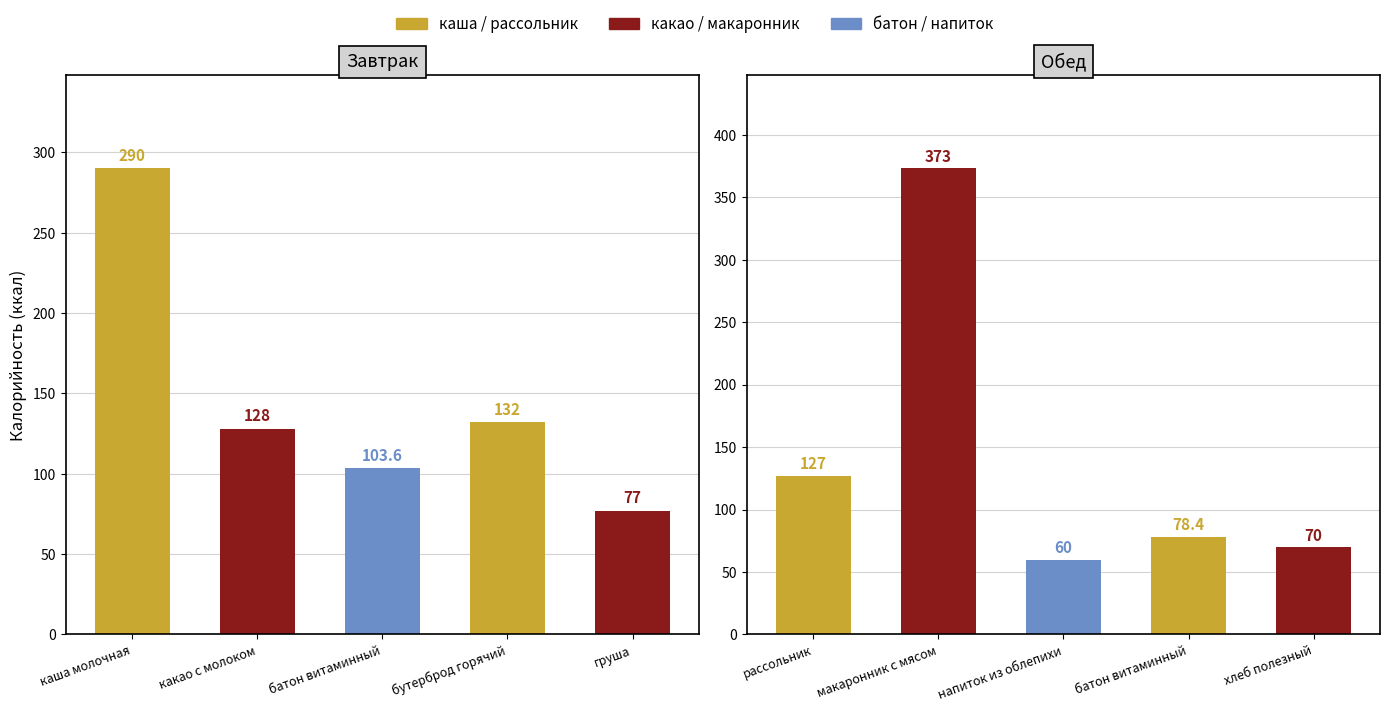

What is the value of the Обед bar at the 5th from the left?

70.0